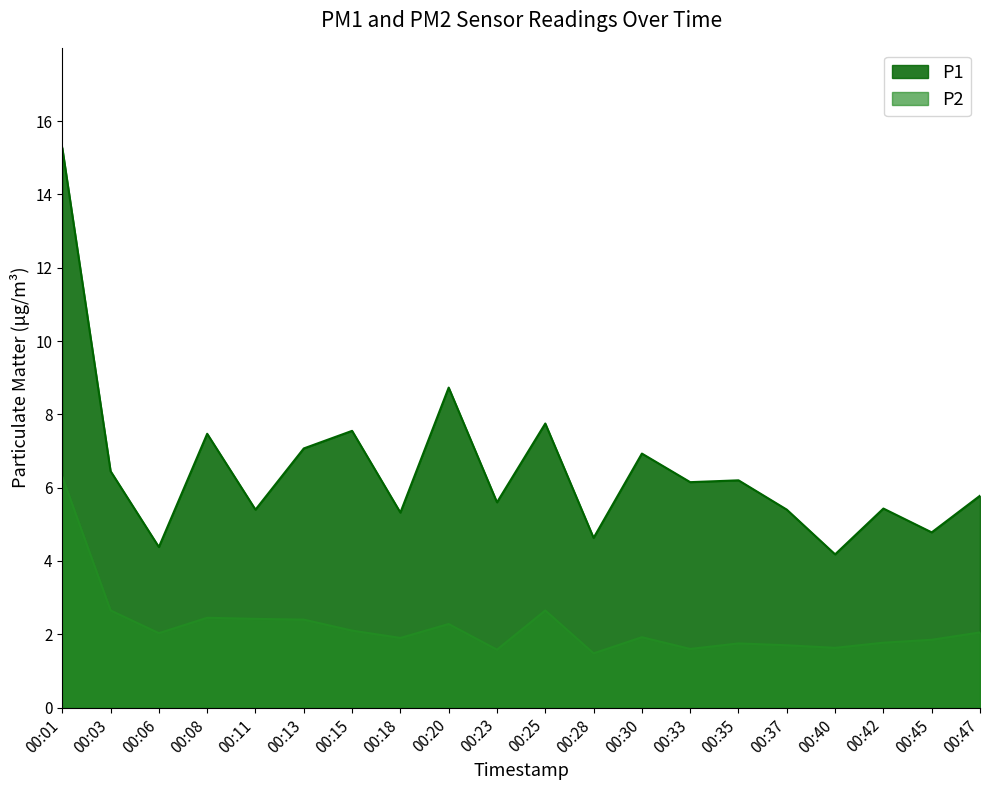

Which series has the largest total across all categories?

P1